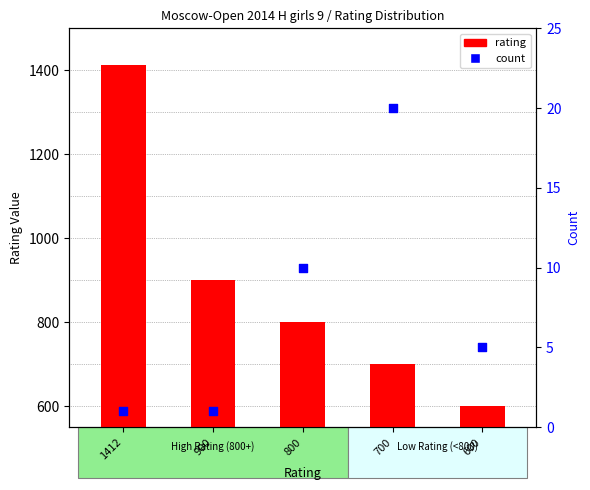

What are all the series names shown in the legend?

rating, count